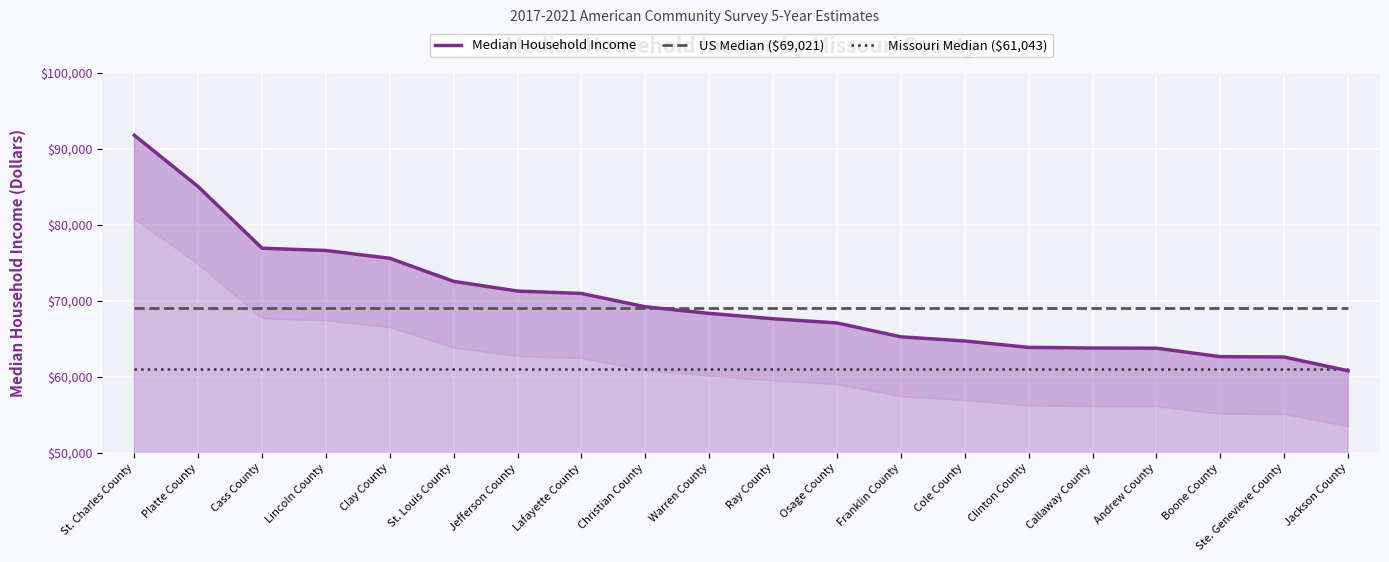

How many times do Median Household Income and Missouri Median ($61,043) cross each other?

1